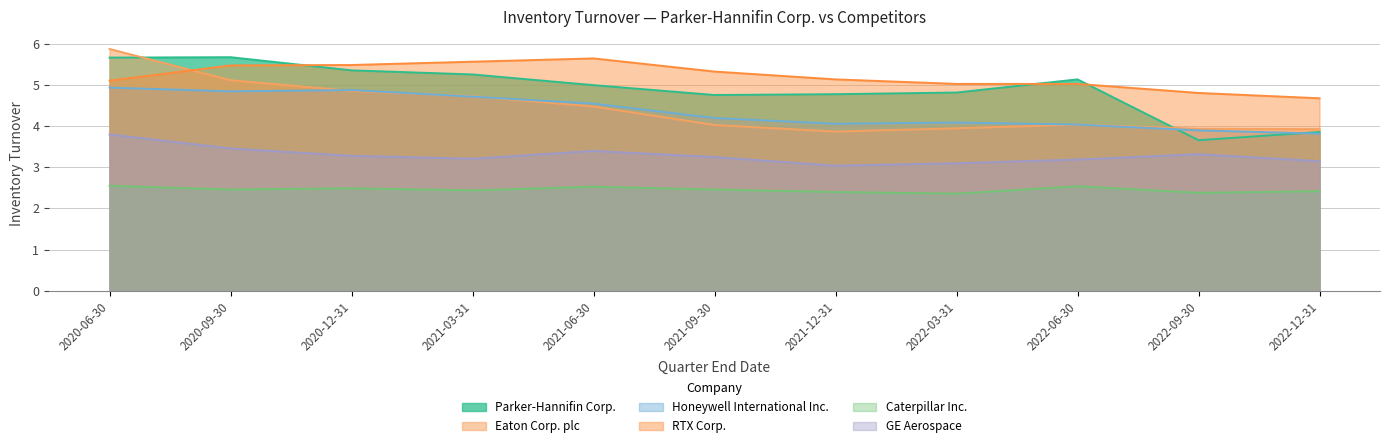

Between 2022-06-30 and 2021-09-30, which is larger?

2022-06-30